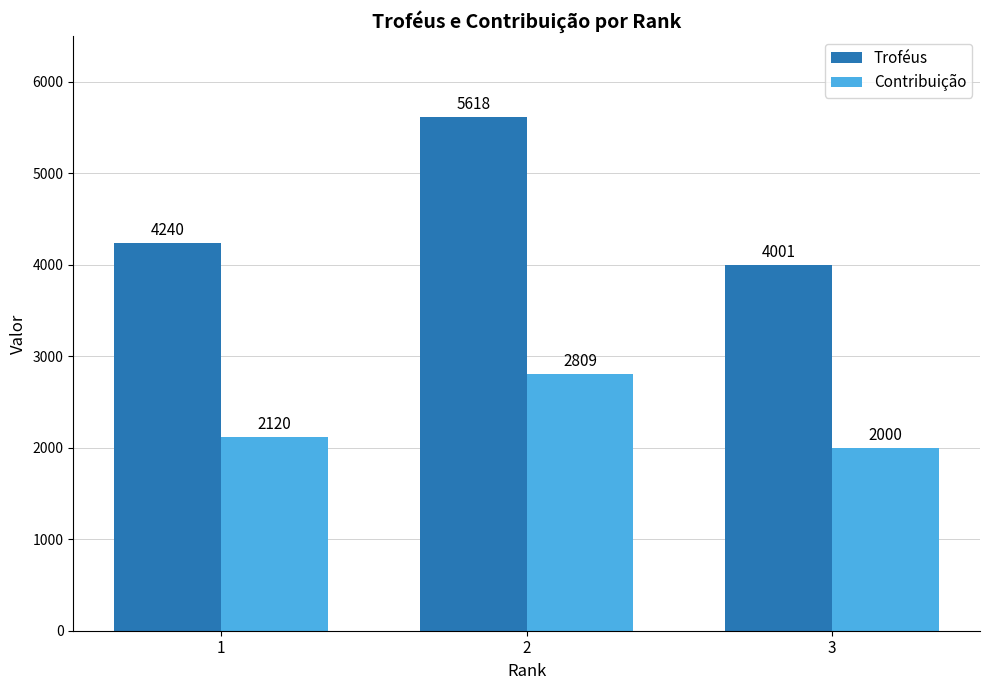

Is the value of Troféus at 2 greater than the value of Contribuição at 3?

Yes